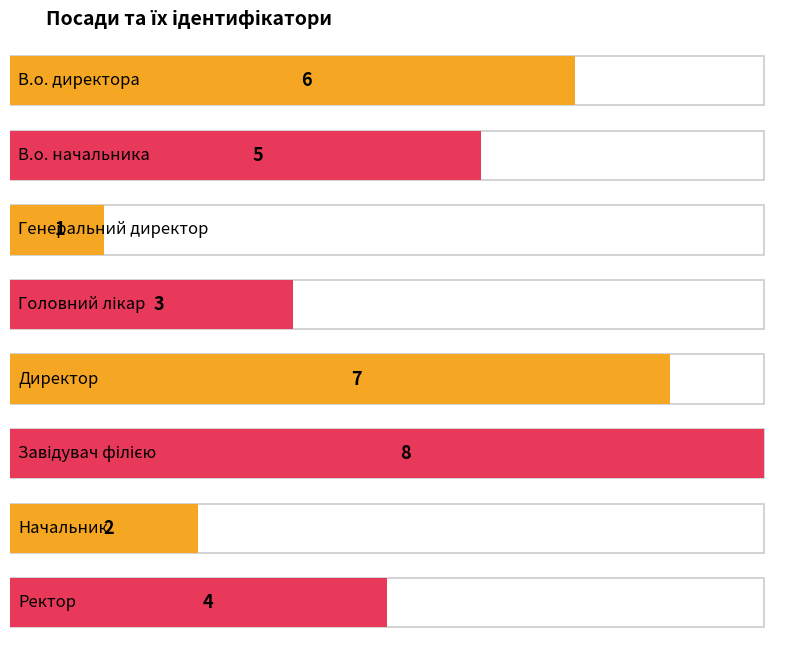

Reading left to right, extract all data points from this chart.

6	5	1	3	7	8	2	4